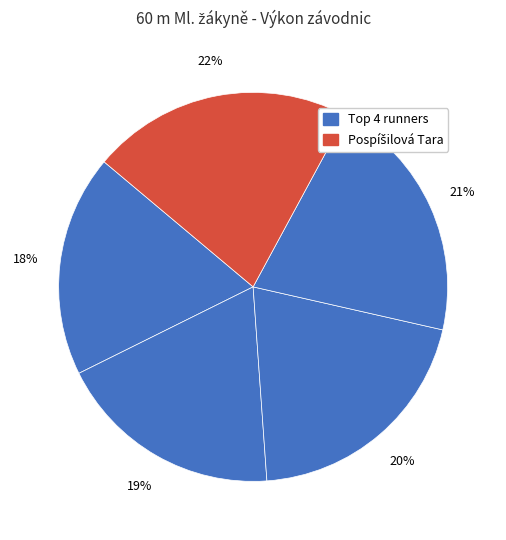

Count the number of slices in the pie.

5